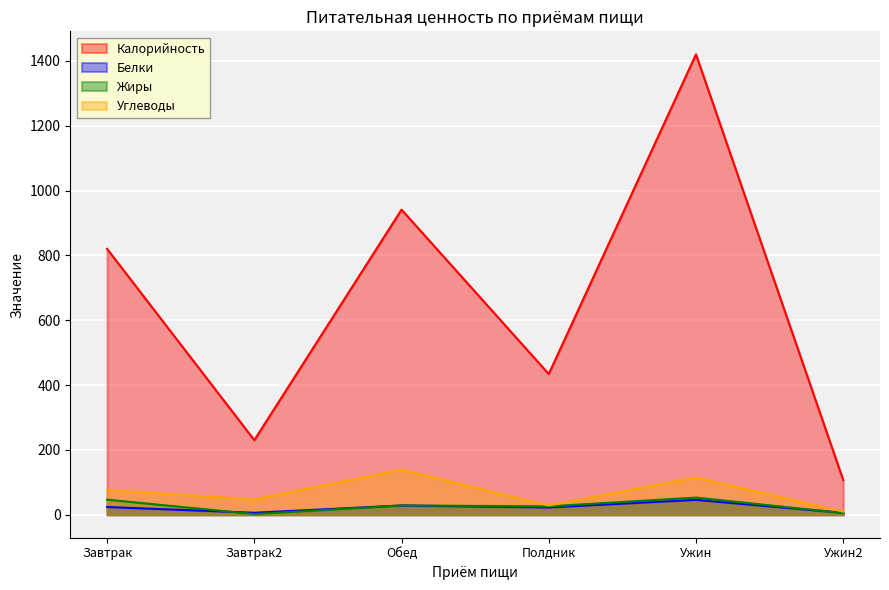

Which series has the largest total across all categories?

Калорийность